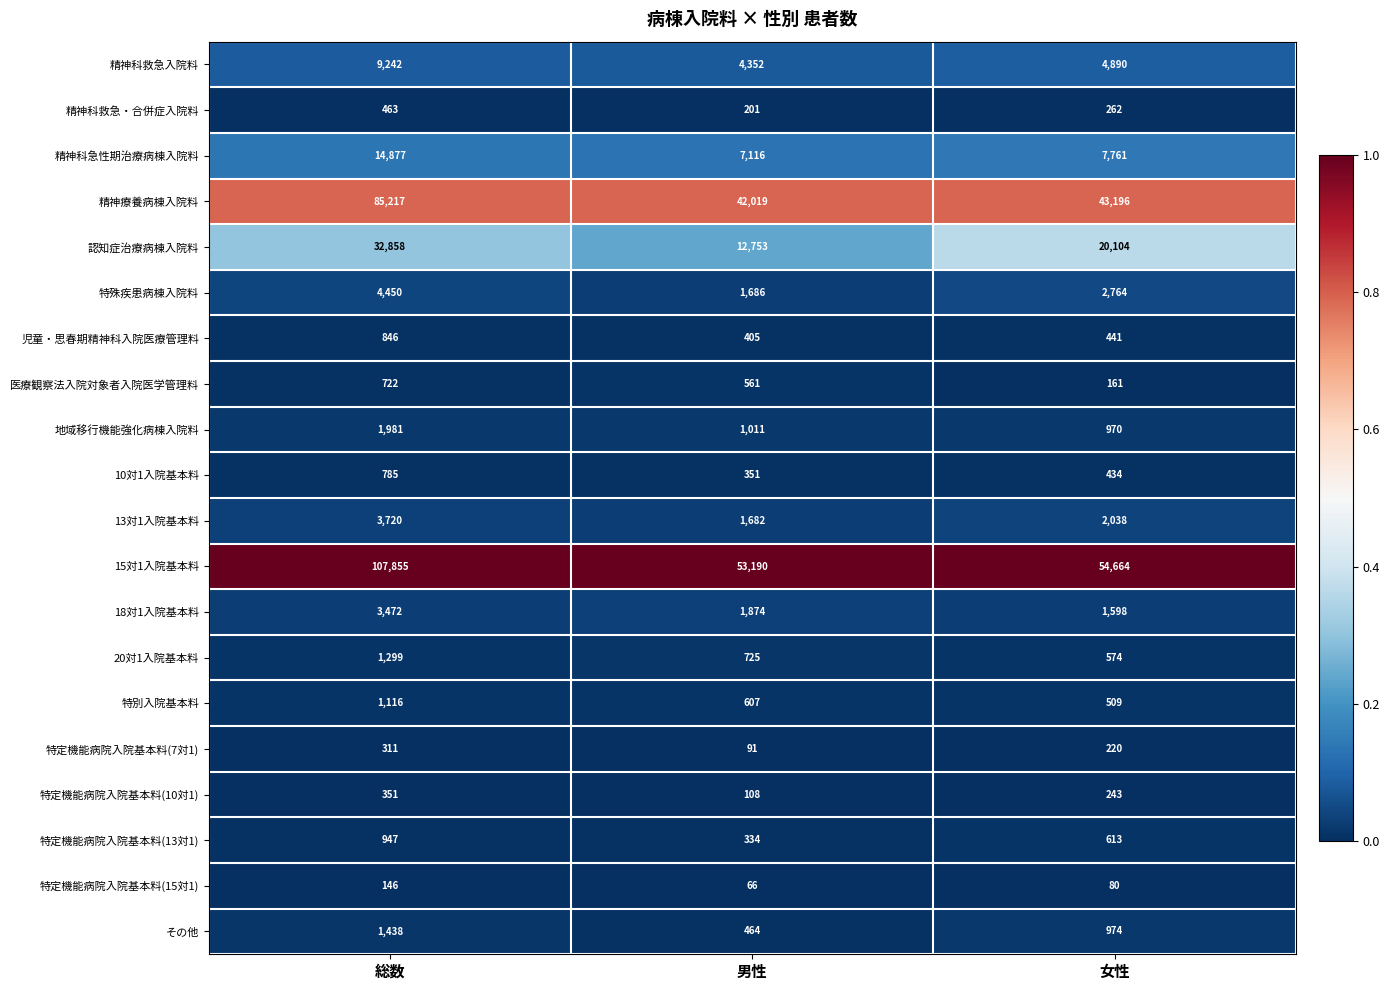

The 医療観察法入院対象者入院医学管理料 series shows 918 at 男性. True or false?

False